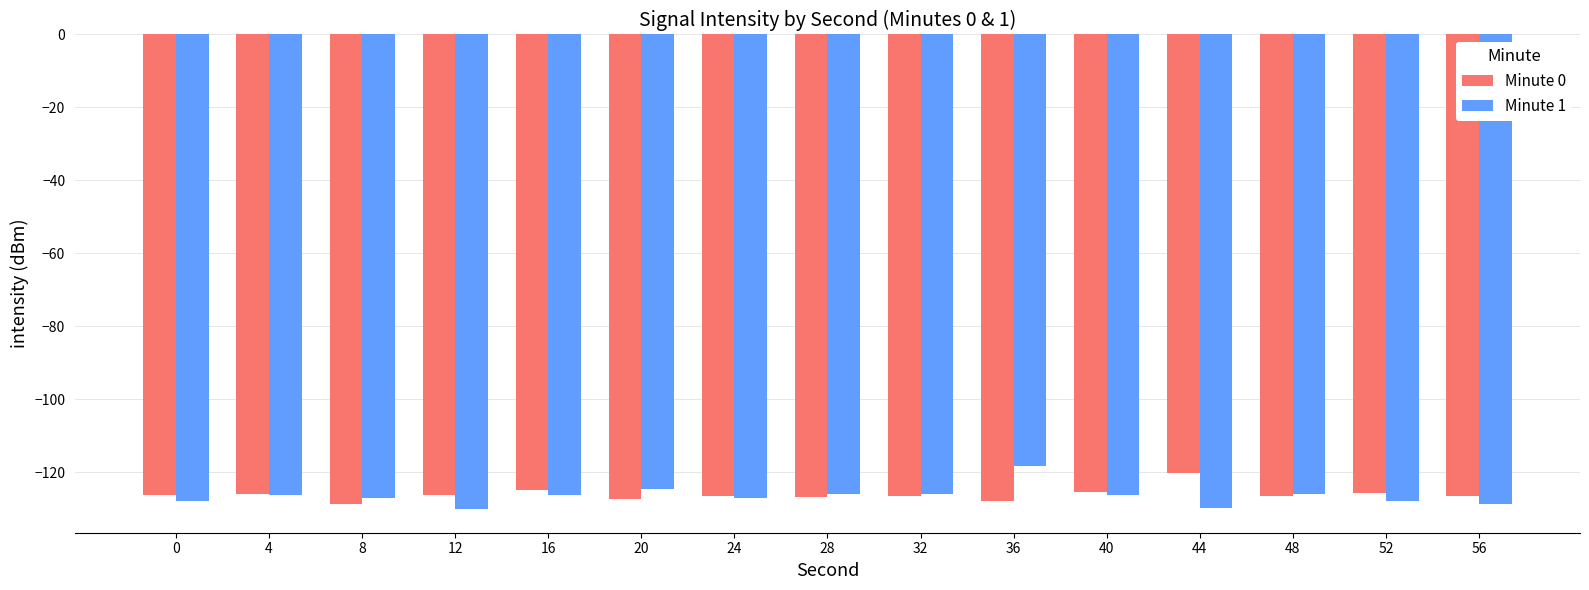

What is the sum of all Minute 0 values?

-1892.4